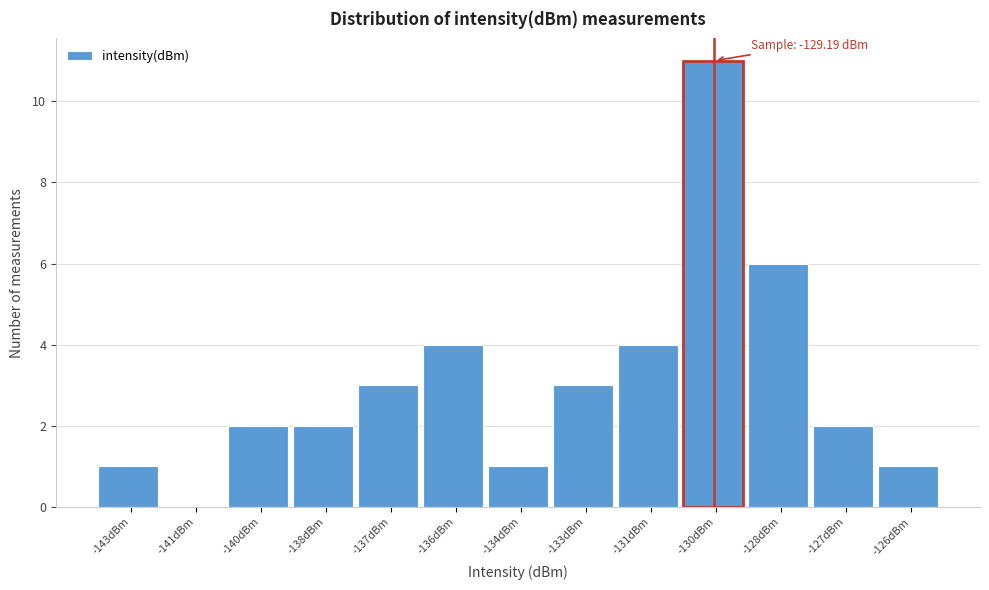

Reading left to right, list all the values displayed in this chart.

-143dBm=1	-141dBm=0	-140dBm=2	-138dBm=2	-137dBm=3	-136dBm=4	-134dBm=1	-133dBm=3	-131dBm=4	-130dBm=11	-128dBm=6	-127dBm=2	-126dBm=1